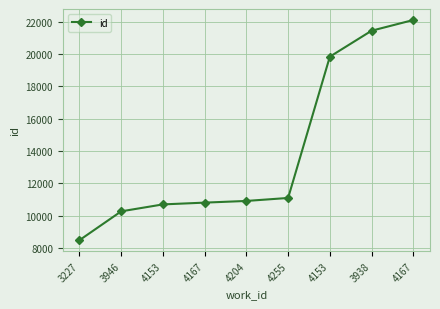

How many values are below 10904?

4